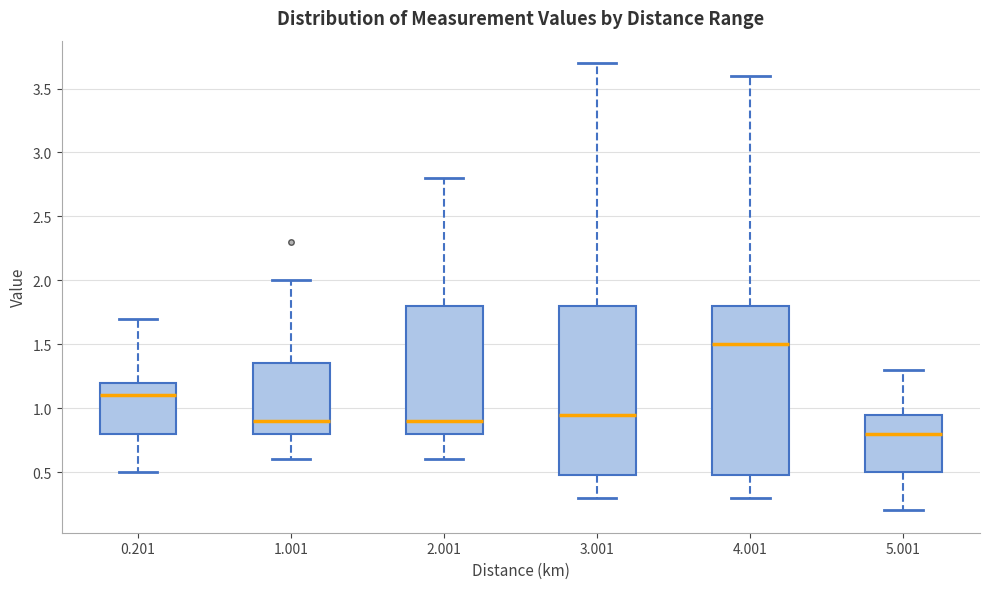

Reading left to right, read every box against the y-axis: the position of its median line, the range the box covers, and the ends of its whiskers. The values are not printed on the chart, so give them approximately, as read against the axis.

0.201: median 1.10, box 0.80 to 1.20, whiskers 0.50 to 1.70
1.001: median 0.90, box 0.80 to 1.35, whiskers 0.60 to 2.00
2.001: median 0.90, box 0.80 to 1.80, whiskers 0.60 to 2.80
3.001: median 0.95, box 0.50 to 1.80, whiskers 0.30 to 3.70
4.001: median 1.50, box 0.50 to 1.80, whiskers 0.30 to 3.60
5.001: median 0.80, box 0.50 to 0.95, whiskers 0.20 to 1.30